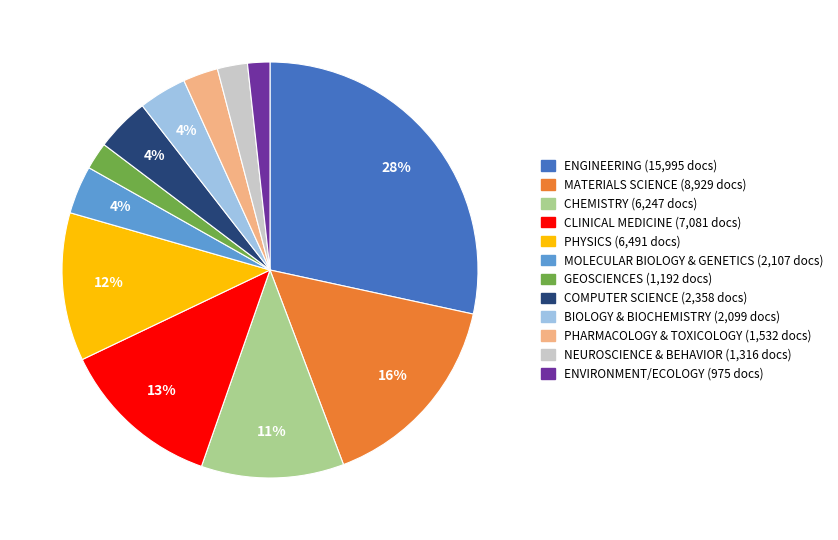

Does CLINICAL MEDICINE represent more than half of the total?

No